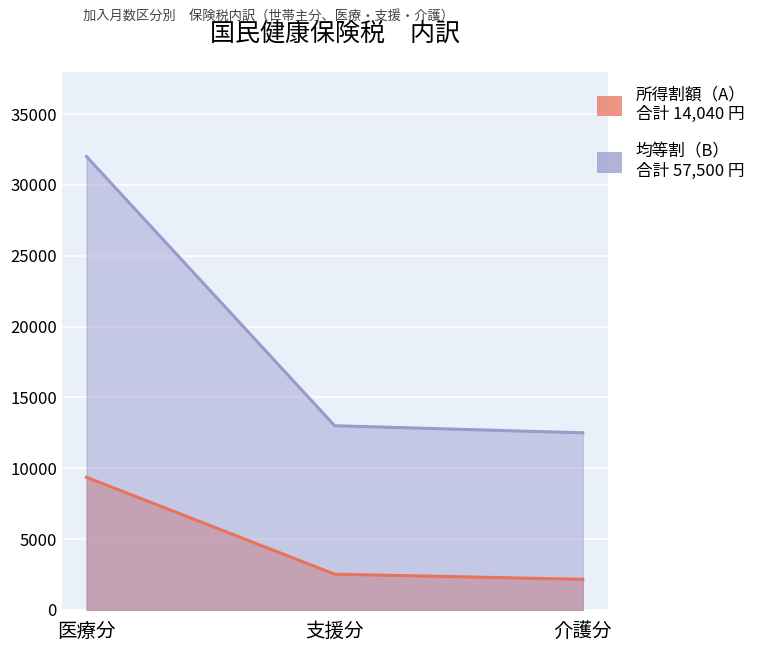

Does the chart display data point markers on the line(s)?

No